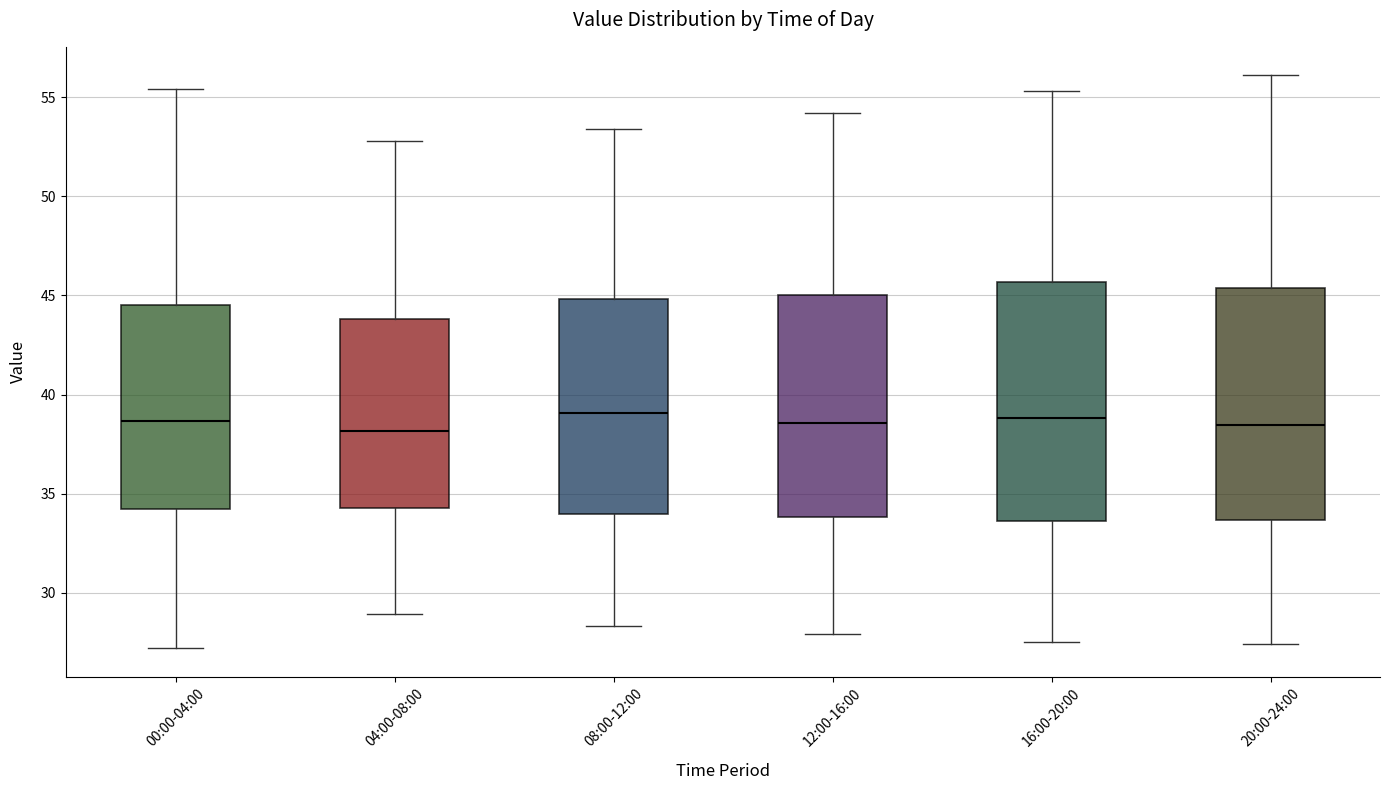

Reading left to right, transcribe this box plot: for each box, give where its median line is, the range the box spans, and where its two whiskers end, as read against the y-axis. The values are not printed on the chart, so give them approximately, as read against the axis.

00:00-04:00: median 38.5, box 34.0 to 44.5, whiskers 27.0 to 55.5
04:00-08:00: median 38.0, box 34.5 to 44.0, whiskers 29.0 to 53.0
08:00-12:00: median 39.0, box 34.0 to 45.0, whiskers 28.5 to 53.5
12:00-16:00: median 38.5, box 34.0 to 45.0, whiskers 28.0 to 54.0
16:00-20:00: median 39.0, box 33.5 to 45.5, whiskers 27.5 to 55.5
20:00-24:00: median 38.5, box 33.5 to 45.5, whiskers 27.5 to 56.0